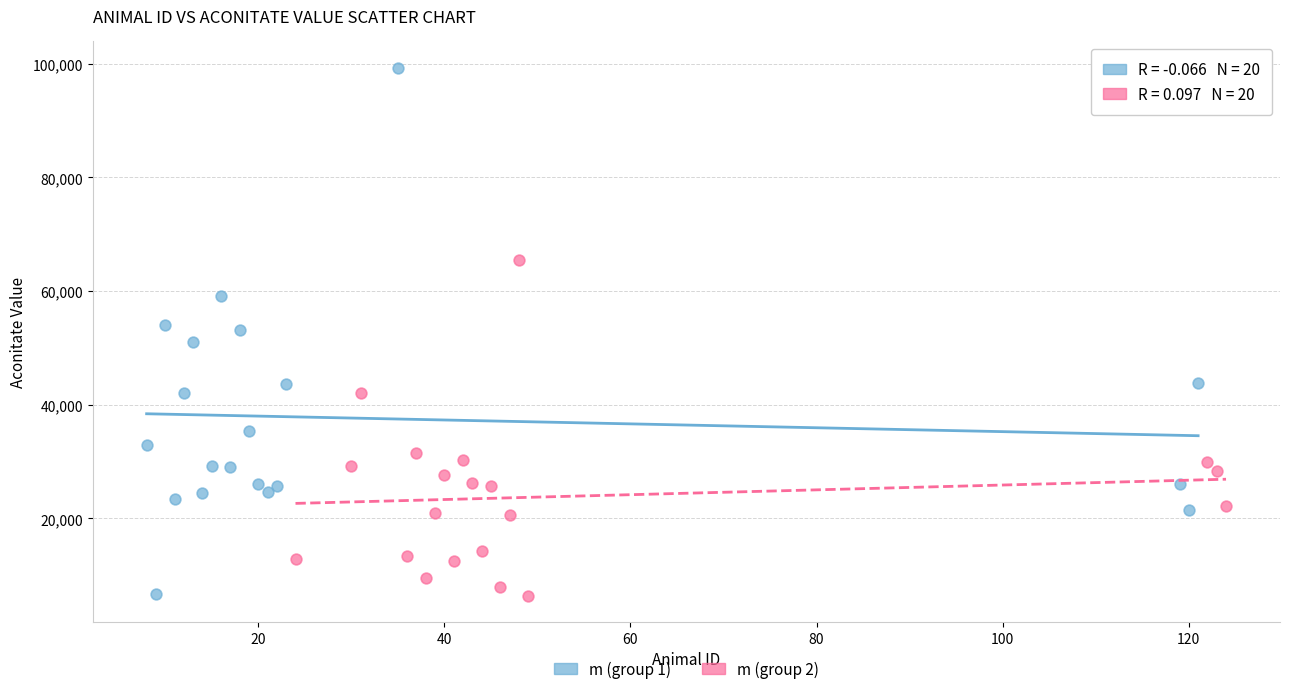

Which series has the widest spread of Y values?

m (group 1)